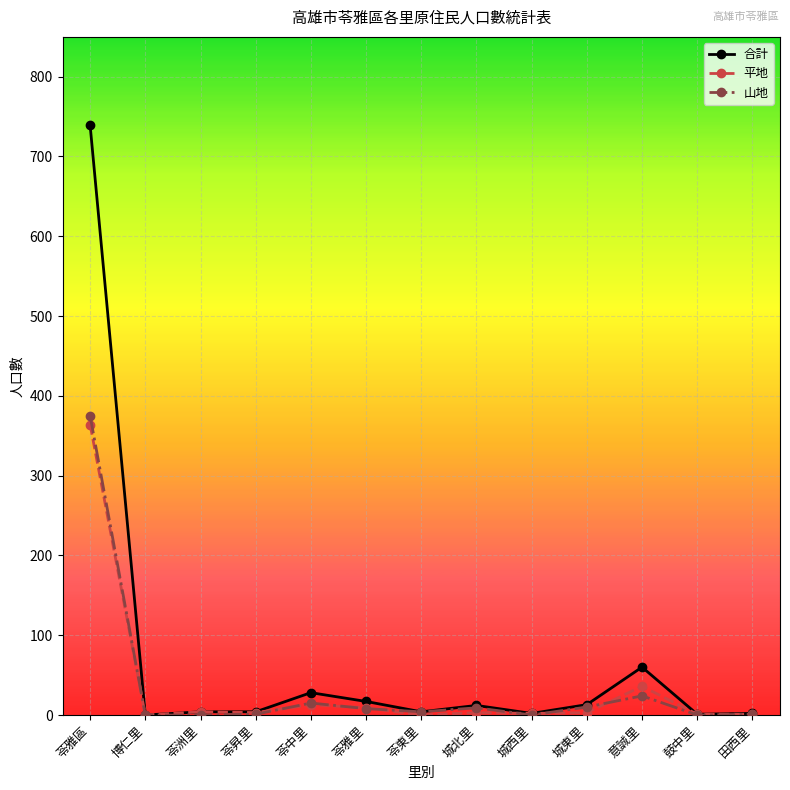

Which category has the highest value across all series?

苓雅區